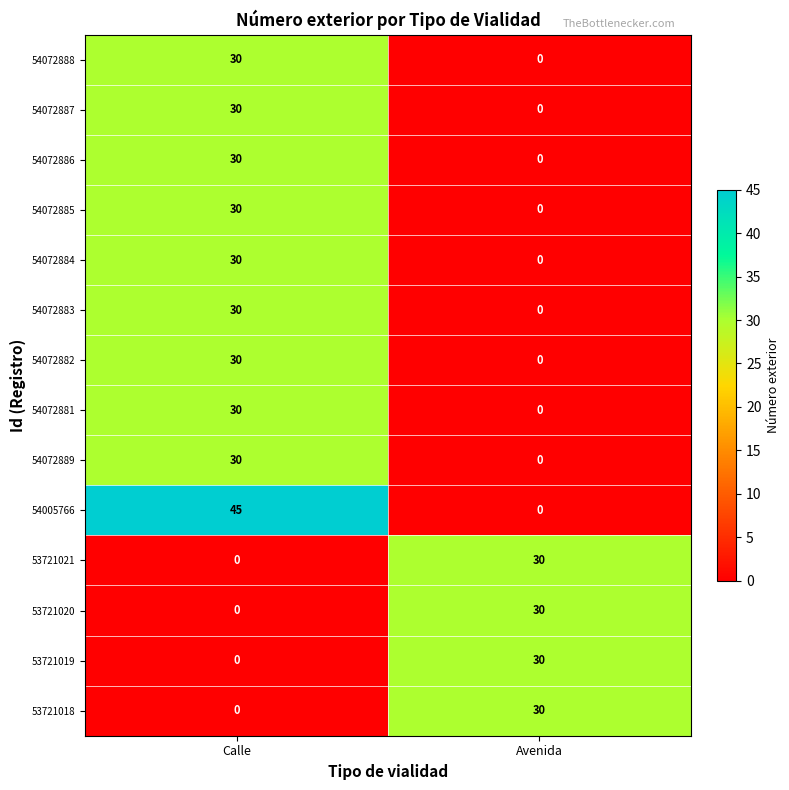

The 54072881 series shows 52 at Calle. True or false?

False